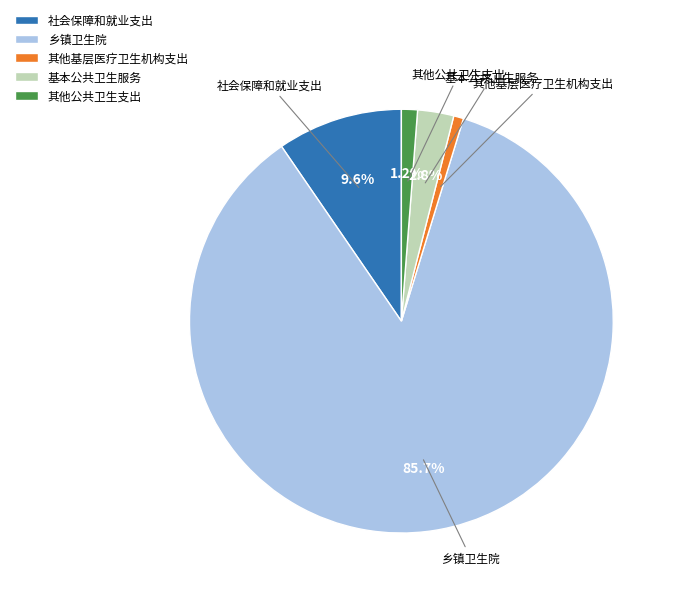

How many segments does this pie chart have?

5